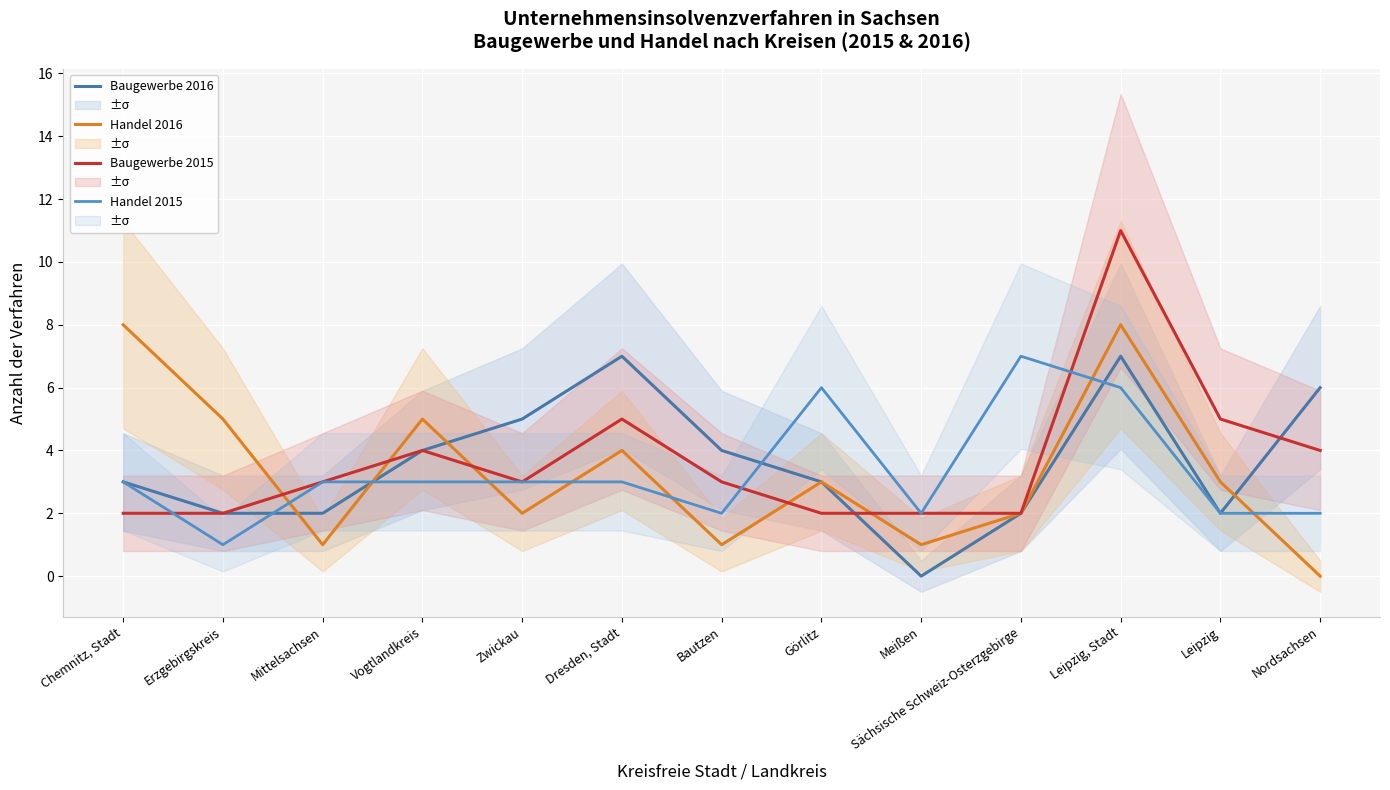

How many lines are shown in the chart?

4